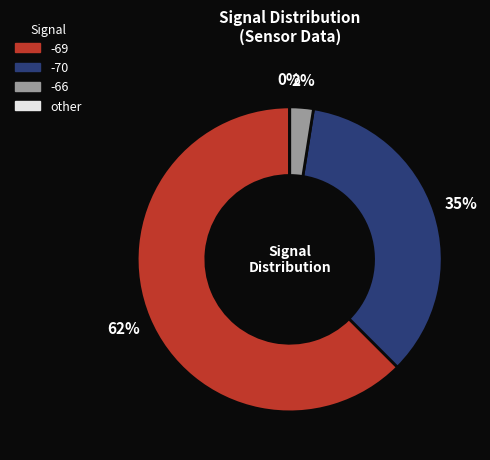

The 37 slice represents 1% of the pie. True or false?

False